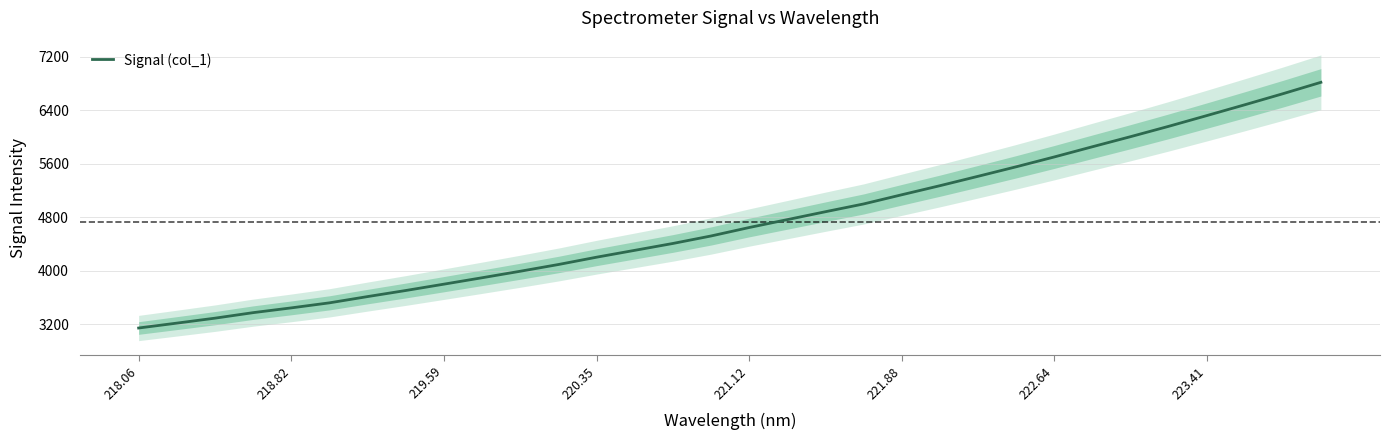

True or false: Signal (col_1) has a value of 6321.6 at 223.41.

True